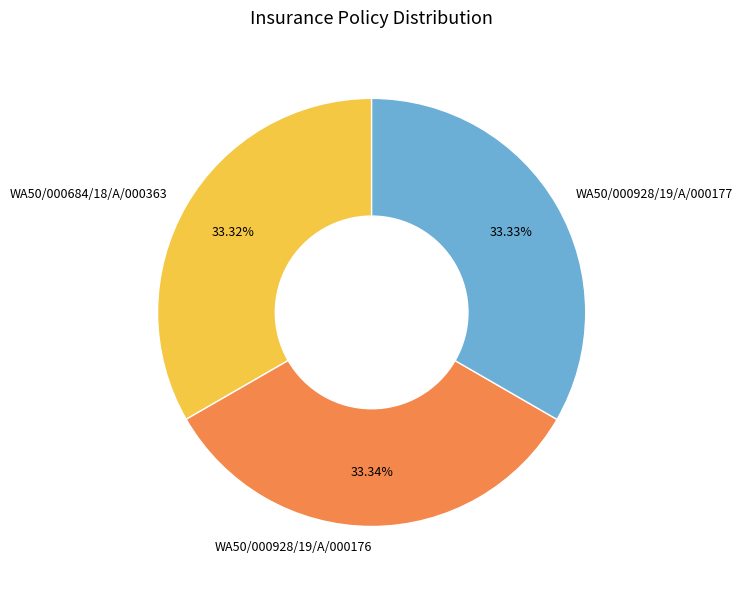

To the nearest percent, what portion does WA50/000928/19/A/000176 represent?

33%